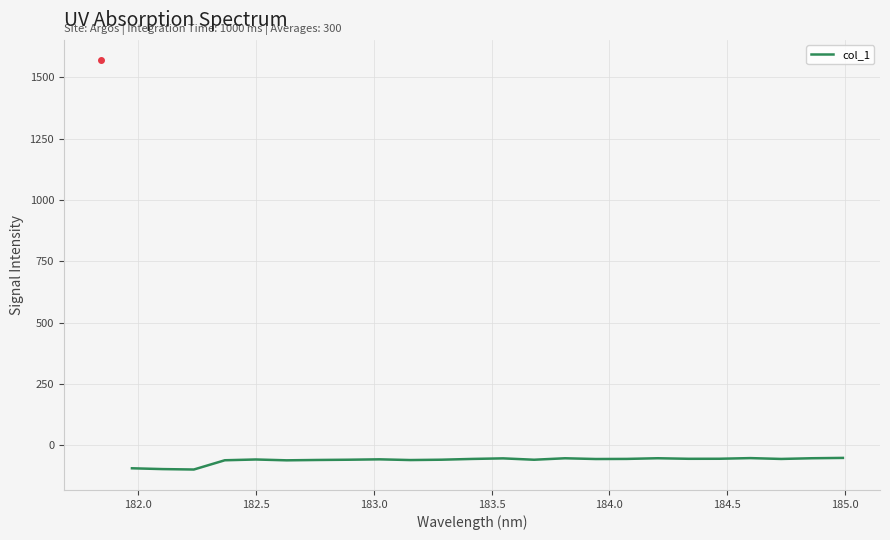

What is the greatest value displayed?

-51.6